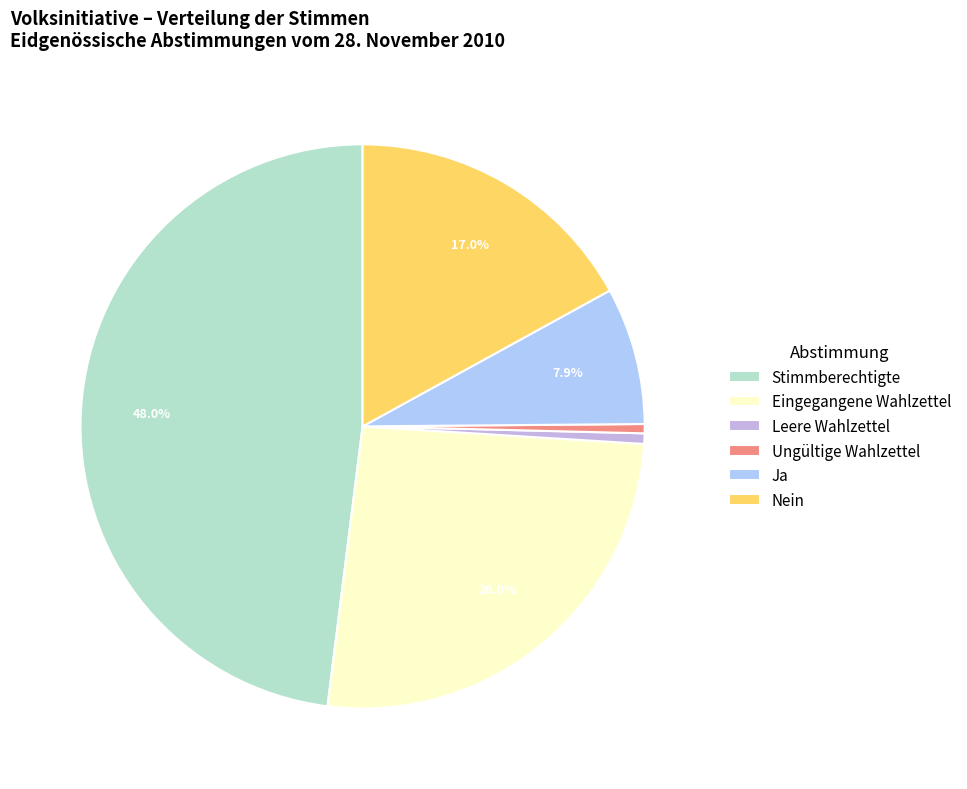

Is it true that Stimmberechtigte is 60% of the pie?

False